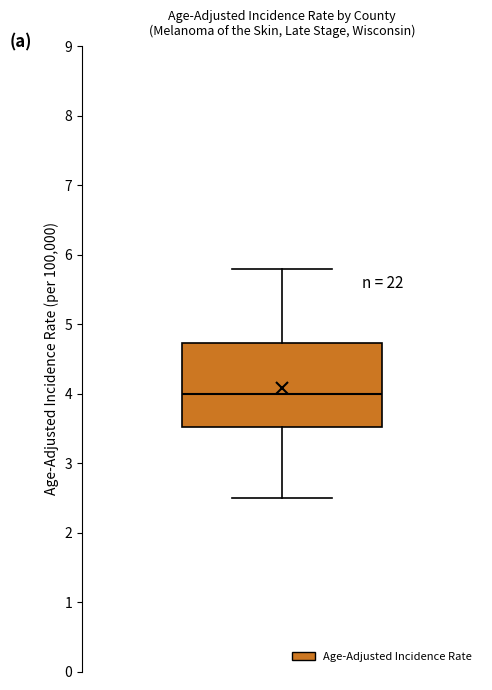

Where is the lower edge of the box on the y-axis? The values are not printed on the chart, so give them approximately, as read against the axis.

3.5